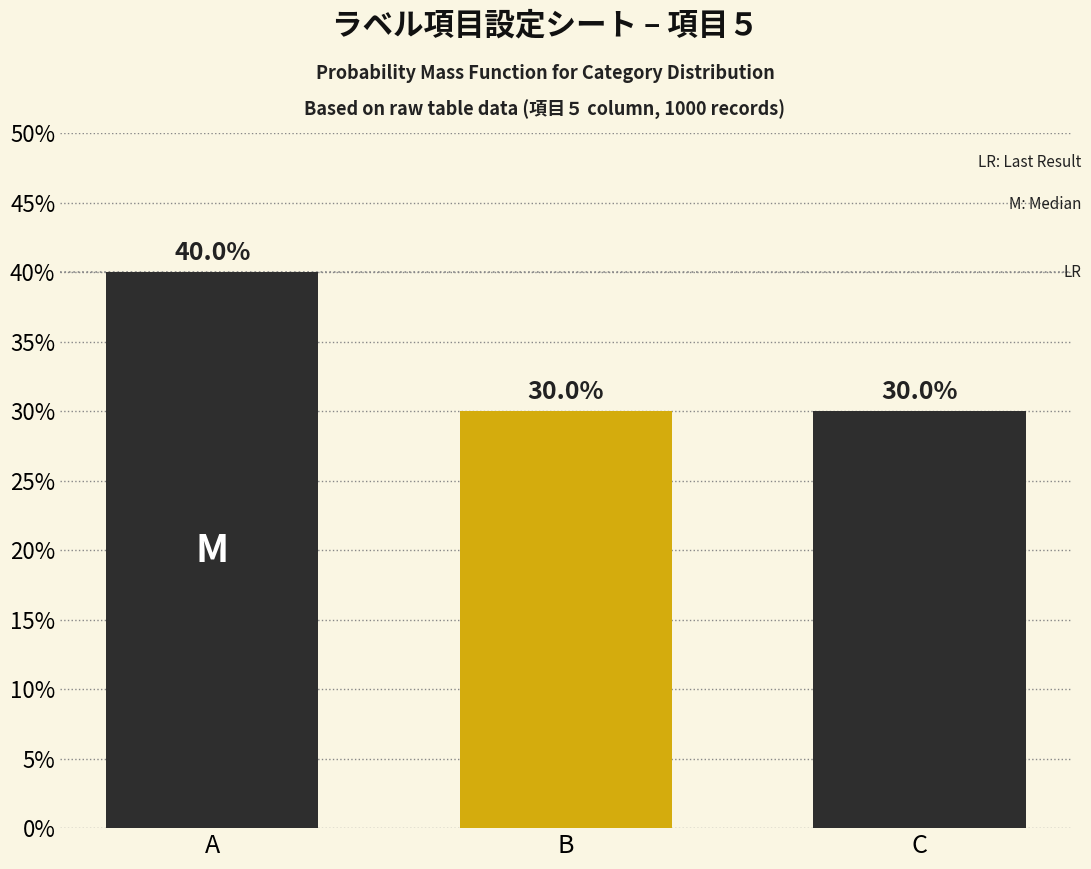

Reading right to left, what are all the values shown in this chart?

30	30	40